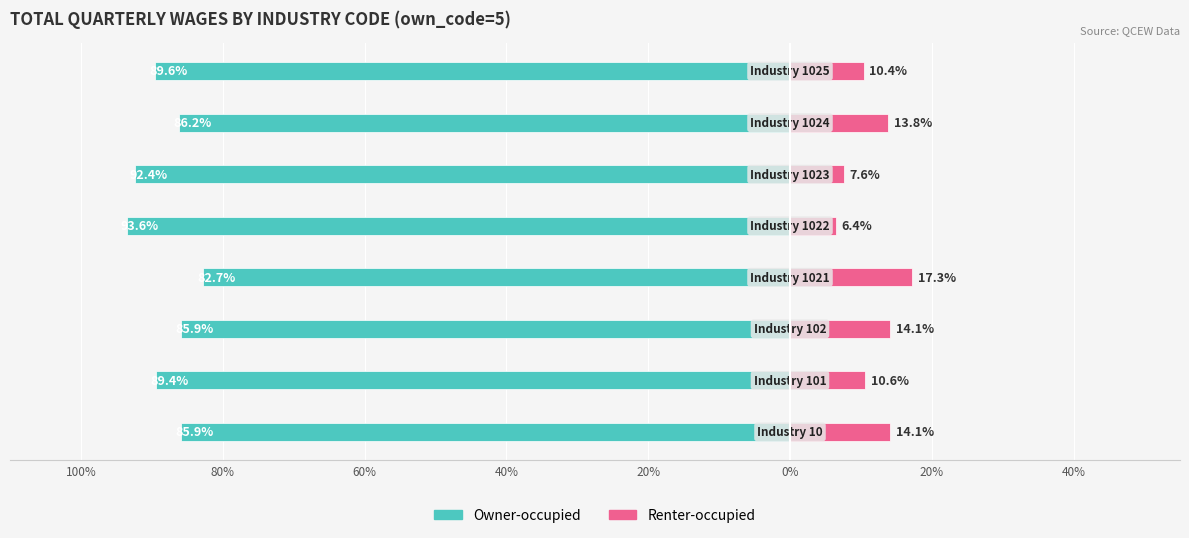

Reading right to left, transcribe all the data shown in this chart.

Owner-occupied: 40%=-89.6	20%=-86.2	0%=-92.4	20%=-93.6	40%=-82.7	60%=-85.9	80%=-89.4	100%=-85.9
Renter-occupied: 40%=10.4	20%=13.8	0%=7.6	20%=6.4	40%=17.3	60%=14.1	80%=10.6	100%=14.1